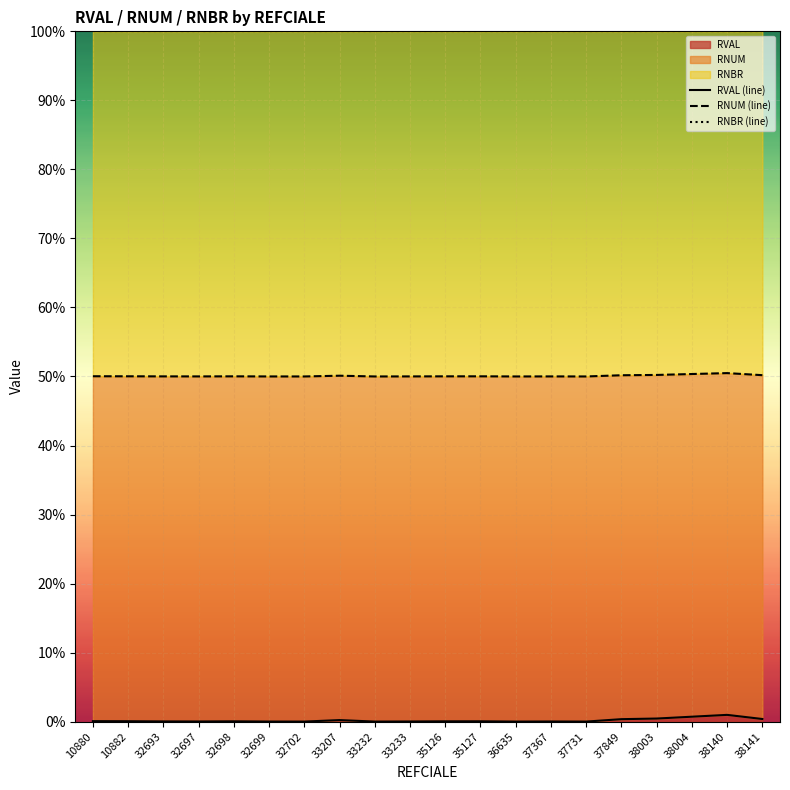

What is the highest value of the RNBR (line) series?

100.0